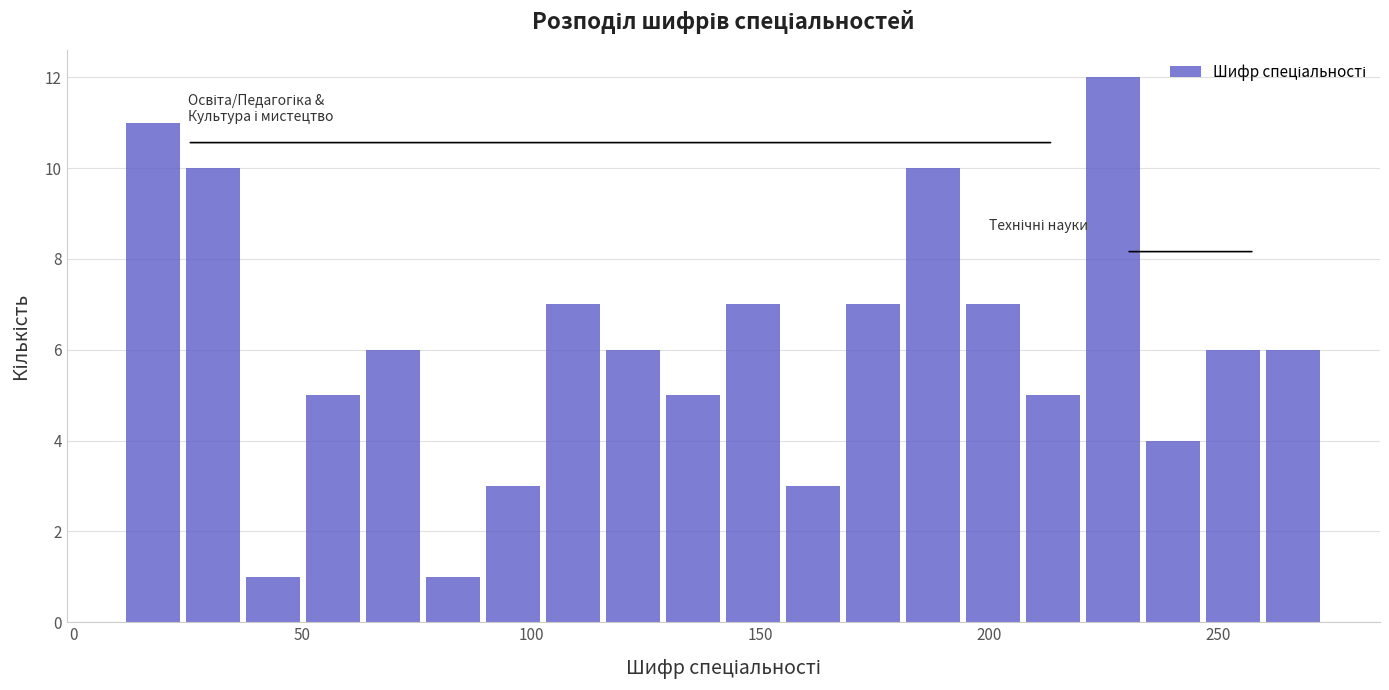

Read against the x-axis, roughly where is the centre of the tallest bar?

225